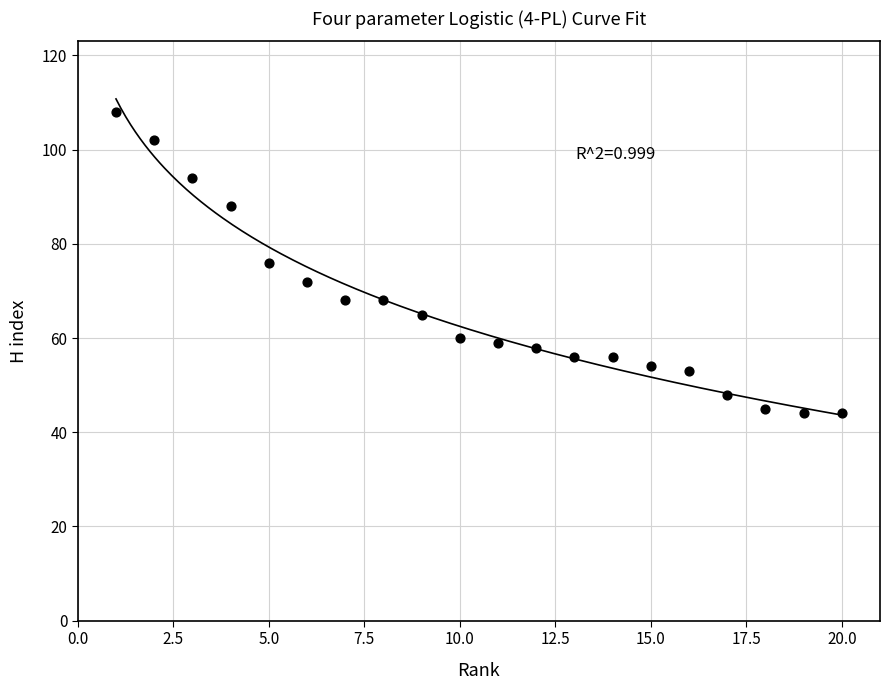

What is the range of Y values (max minus min)?

64